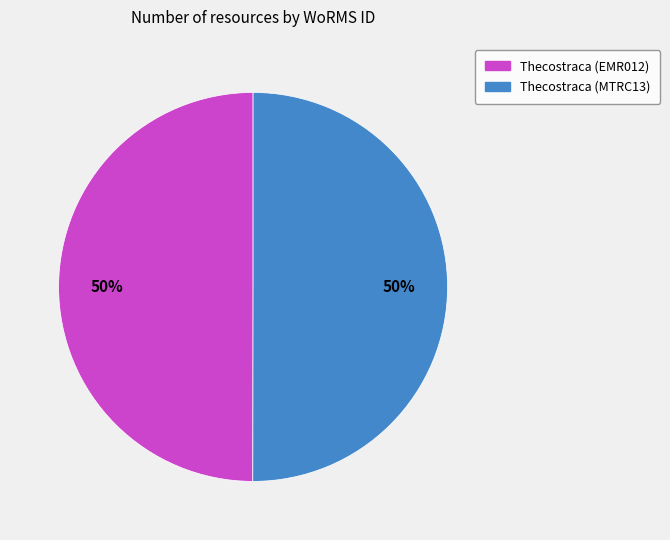

The Thecostraca (EMR012) slice represents 36% of the pie. True or false?

False